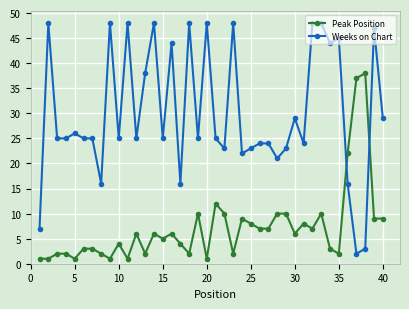

Rank the series by their average value, from highest to lowest.

Weeks on Chart, Peak Position